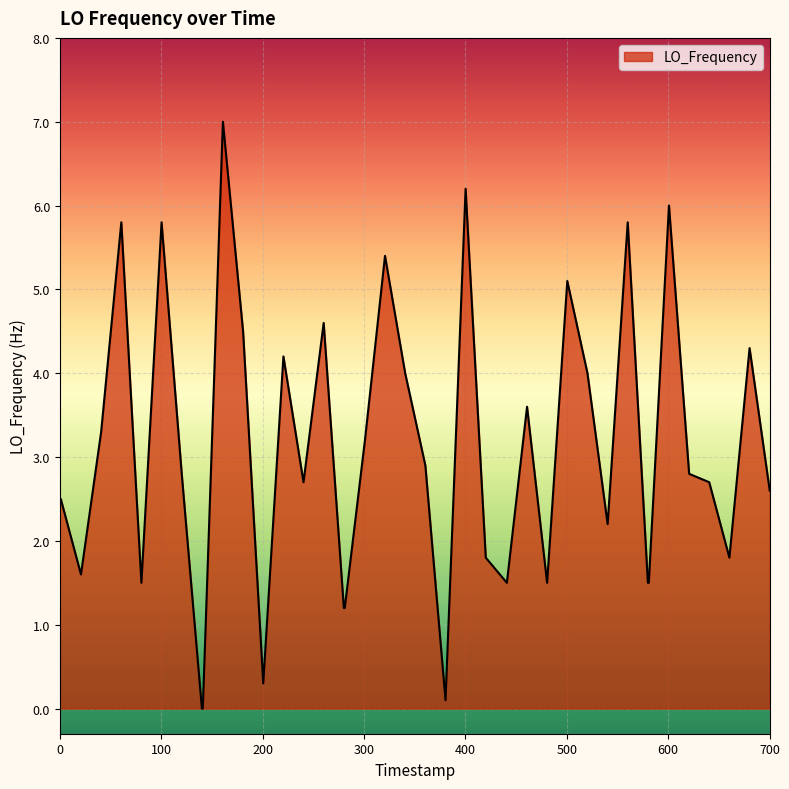

What is the difference between the maximum and minimum values?

7.0